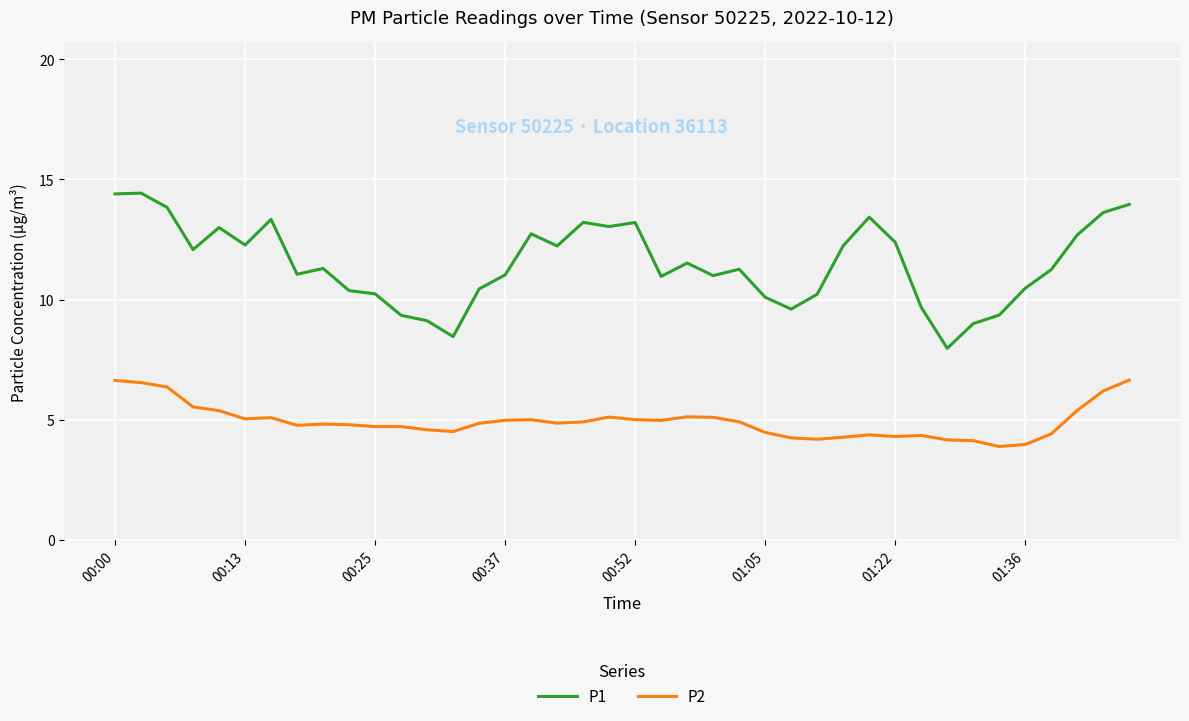

Which series has the largest total across all categories?

P1